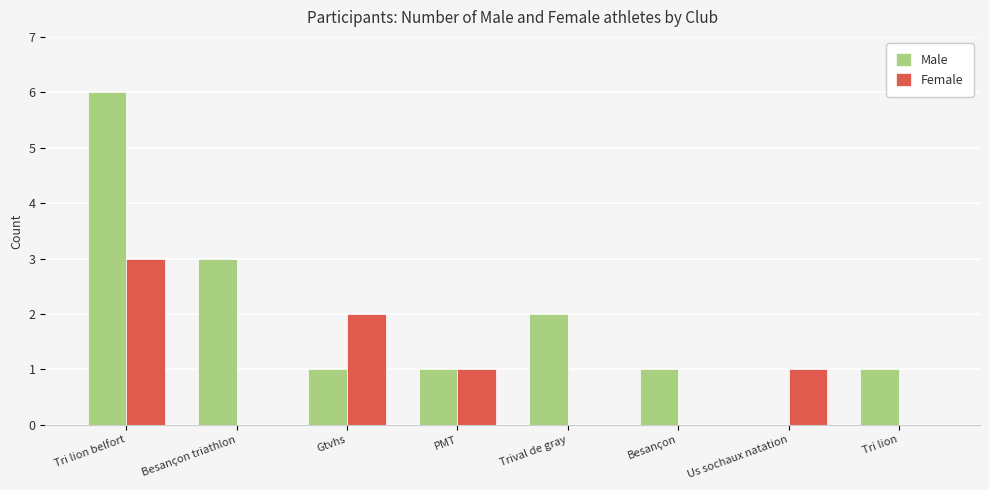

How many data points does each series have?

8